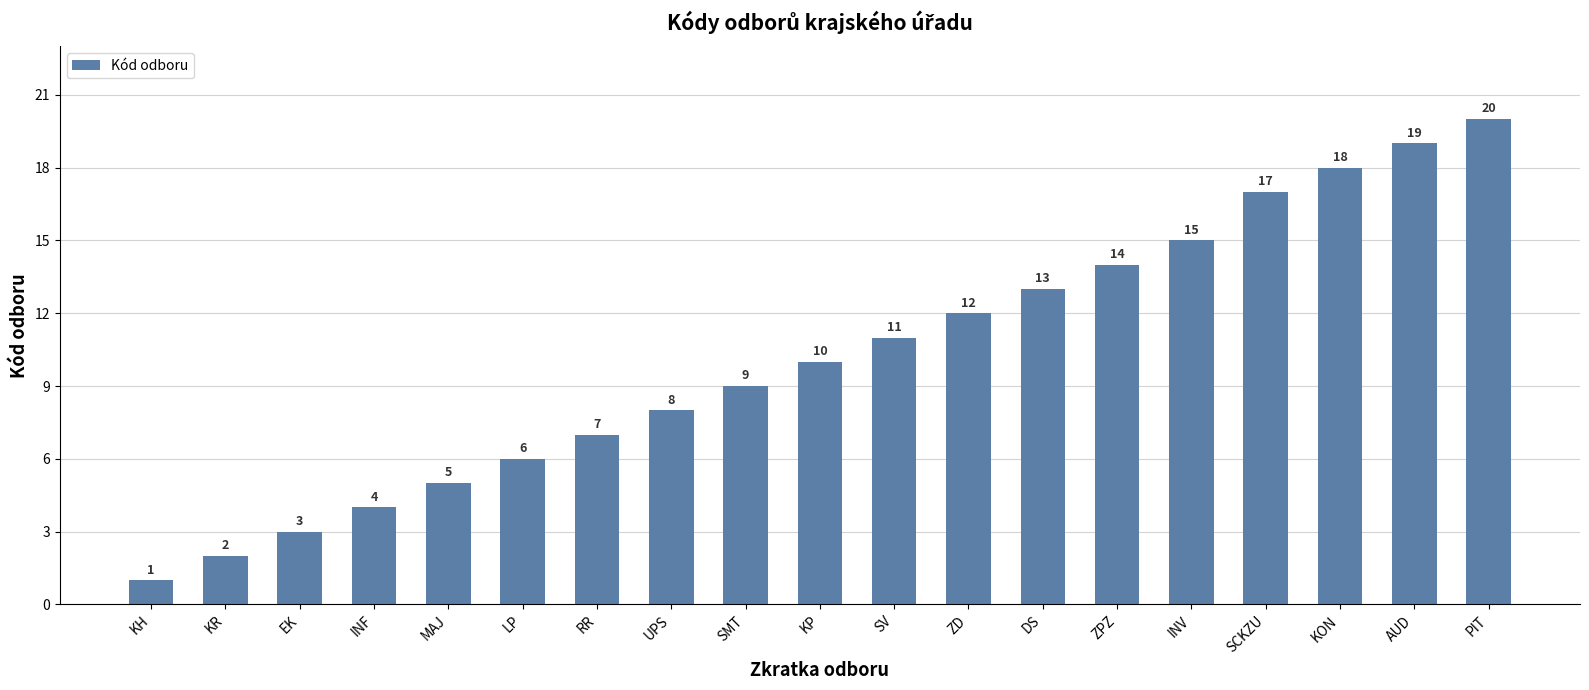

What is the average value?

10